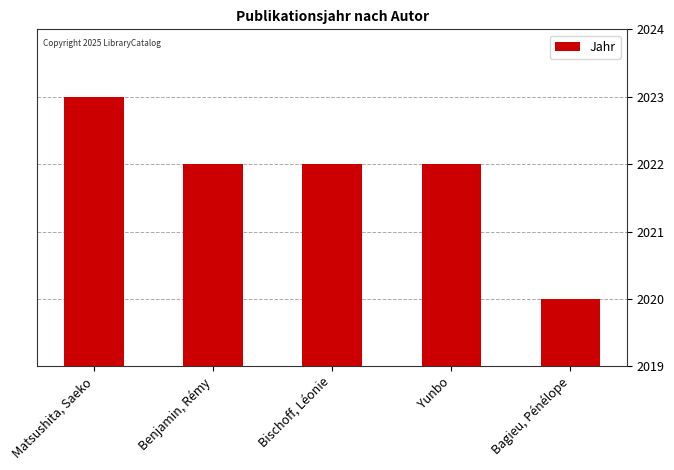

Between Matsushita, Saeko and Bischoff, Léonie, which is larger?

Matsushita, Saeko